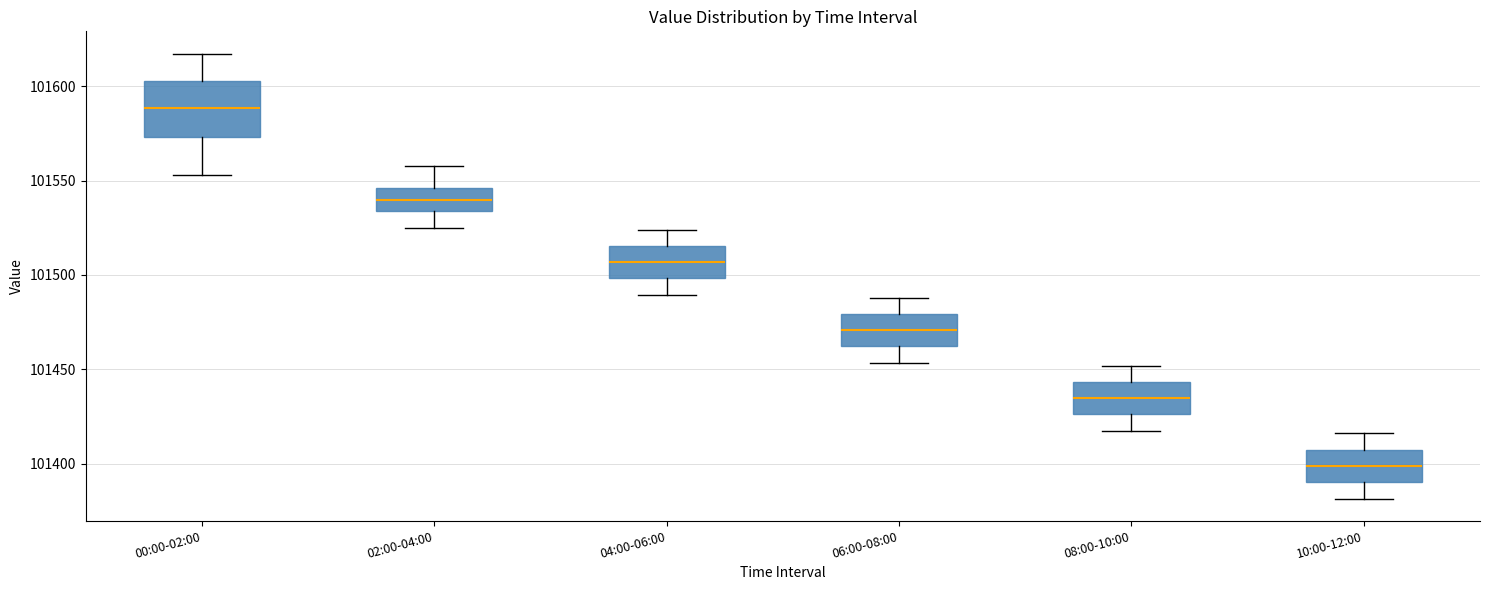

Which box has the highest median line?

00:00-02:00